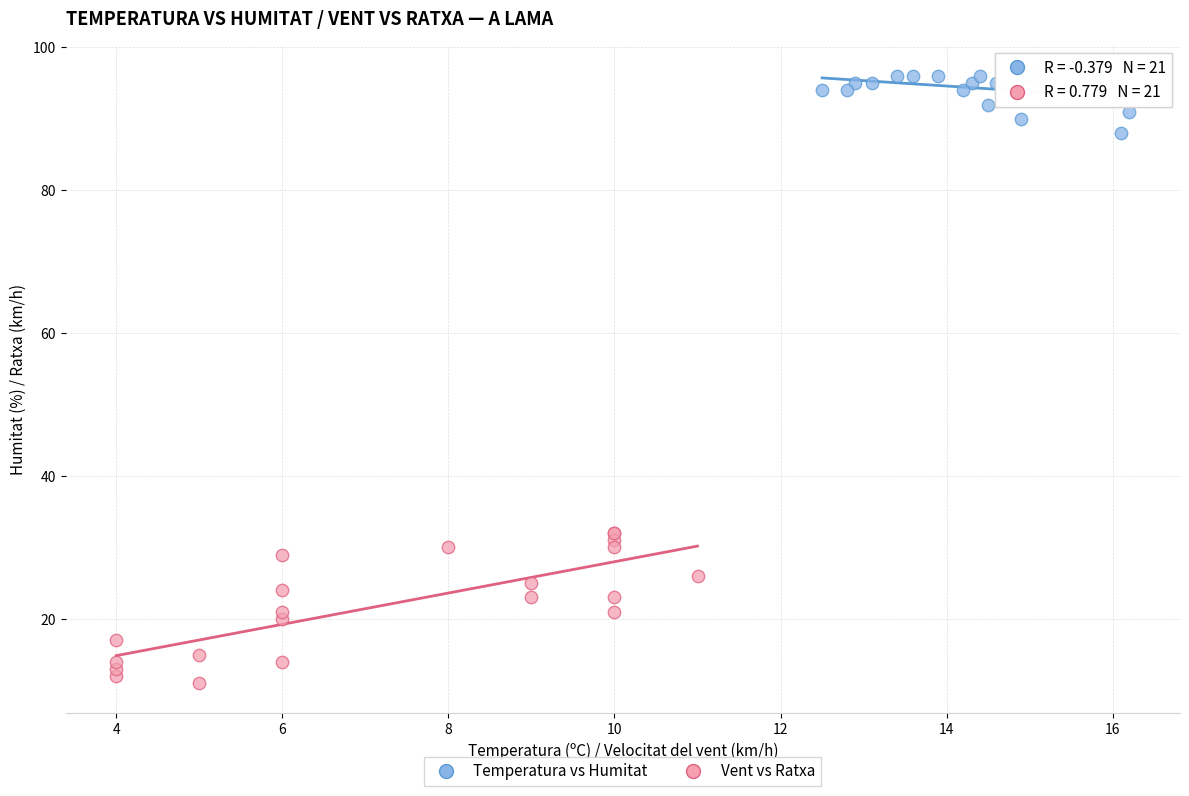

What are all the series names shown in the legend?

Temperatura vs Humitat, Vent vs Ratxa